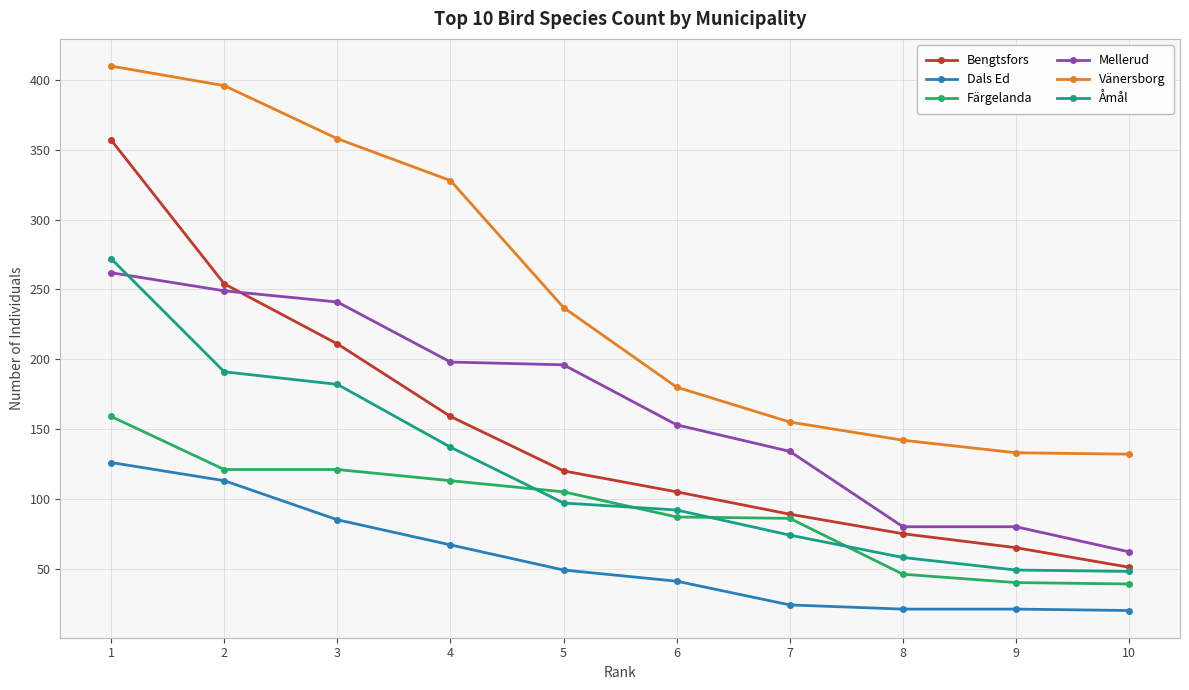

True or false: Dals Ed has more than 1 interior local peaks.

False